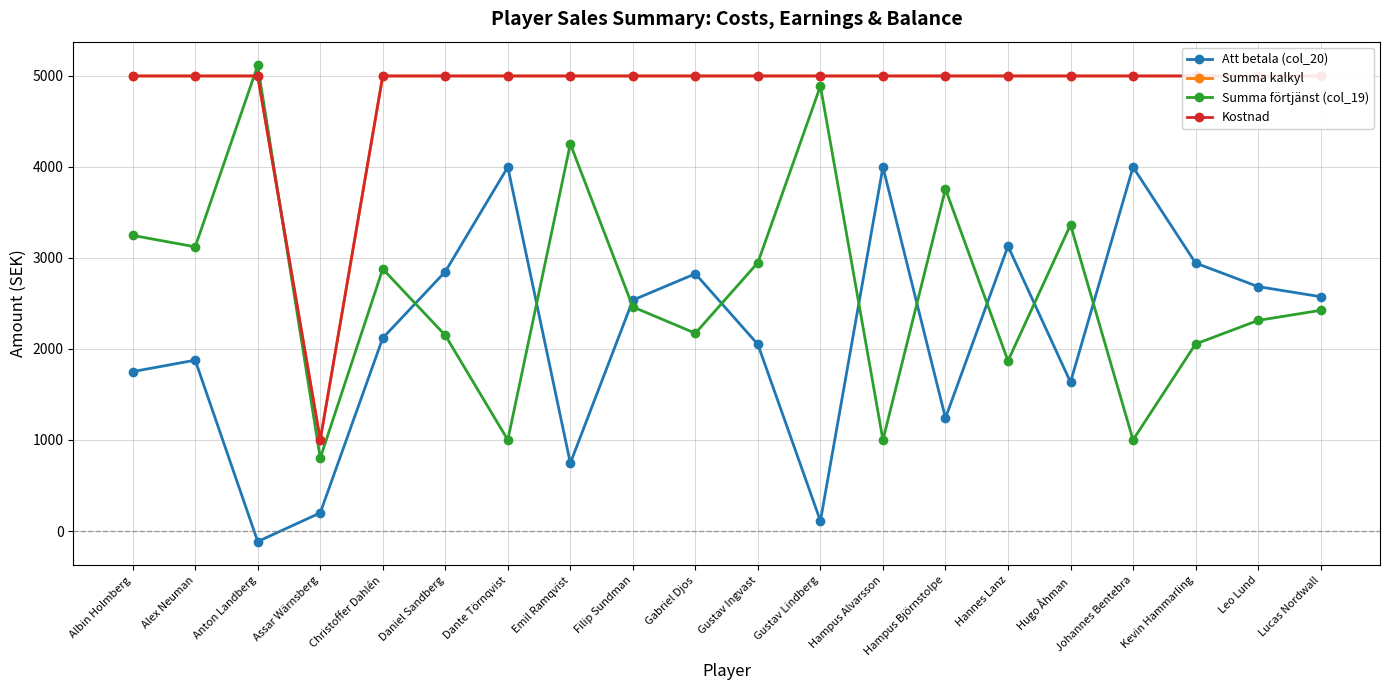

Is it true that Kostnad equals 4995.0 at Leo Lund?

True